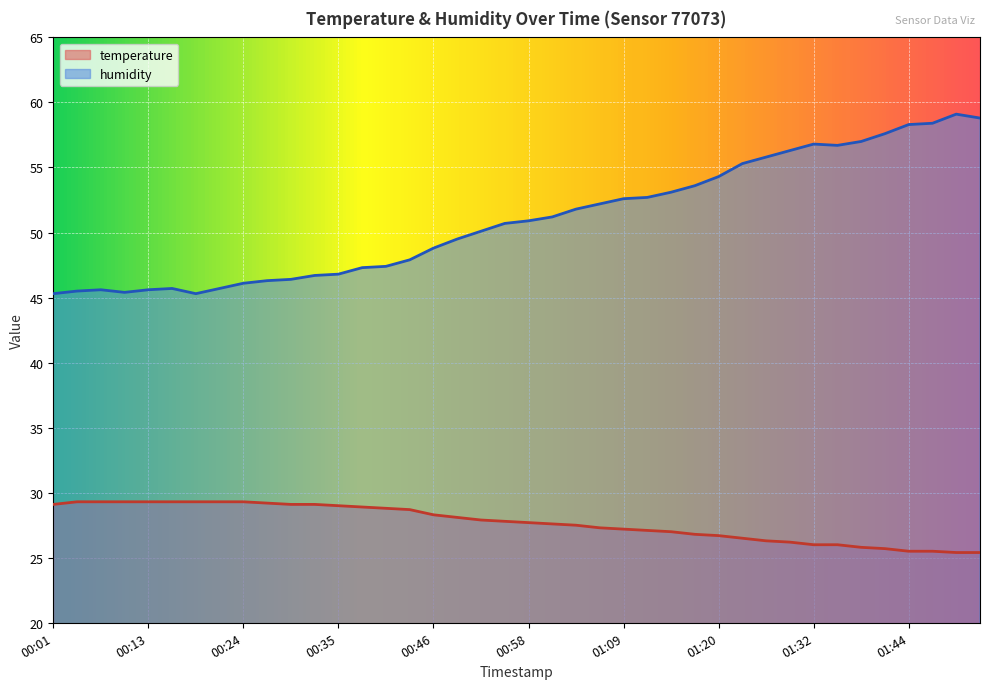

What is the difference between the humidity values at 00:27 and 00:01?

1.0